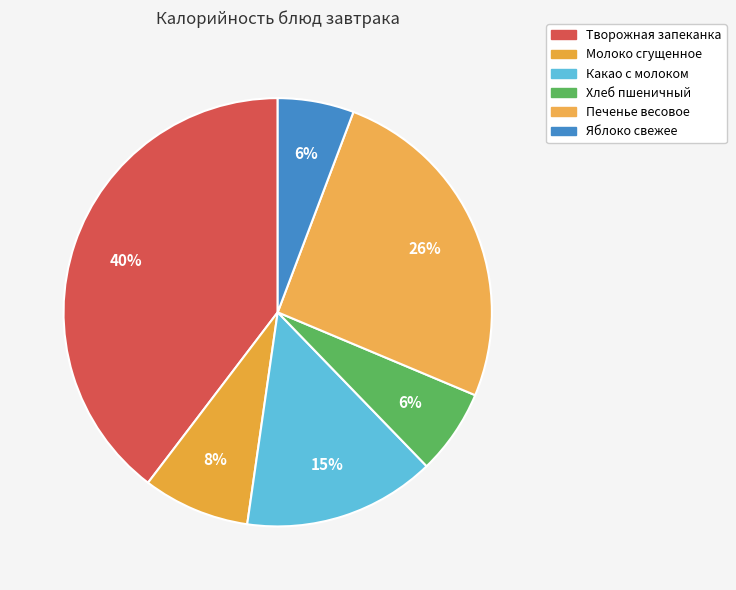

Count the number of slices in the pie.

6